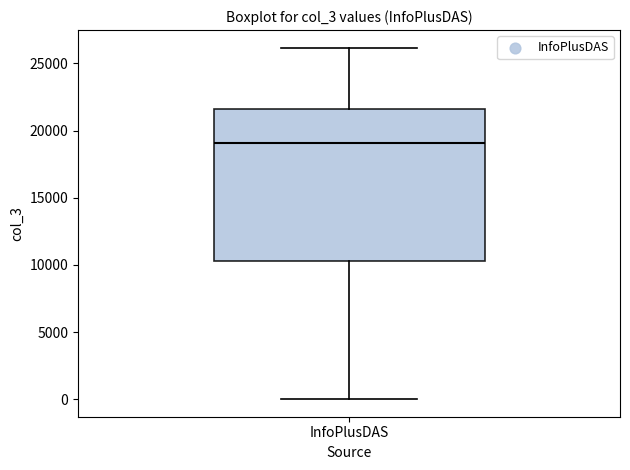

Transcribe this box plot: give where the median line is, the range the box spans, and where the two whiskers end, as read against the y-axis. The values are not printed on the chart, so give them approximately, as read against the axis.

median 19000, box 10500 to 21500, whiskers 0 to 26000